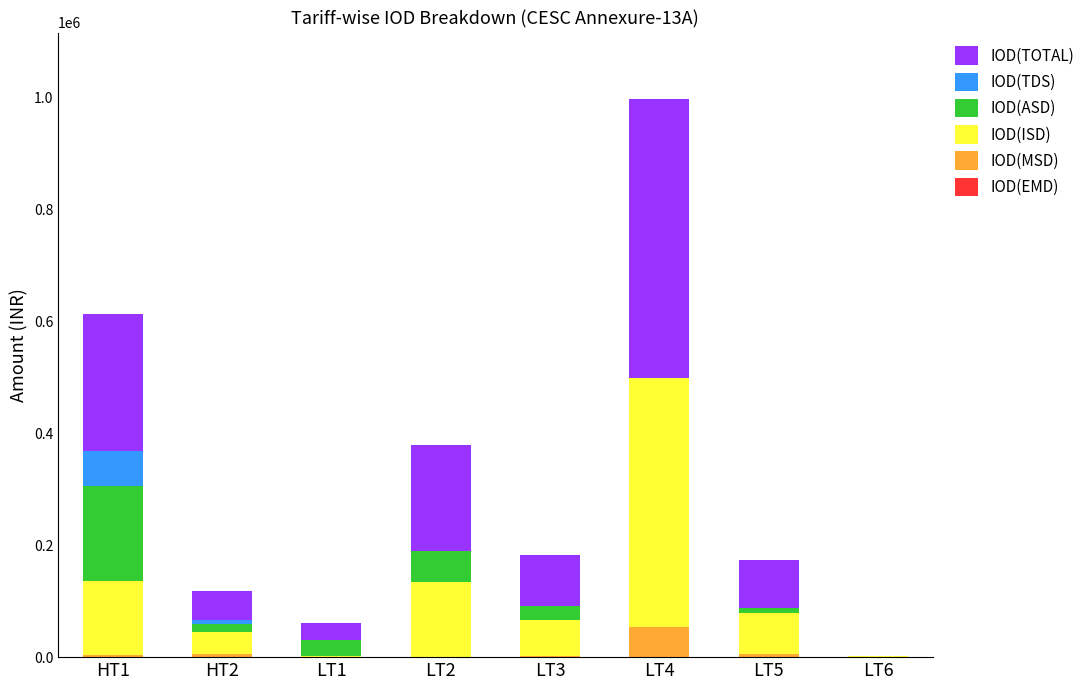

At which category is the sum across all series the highest?

LT4